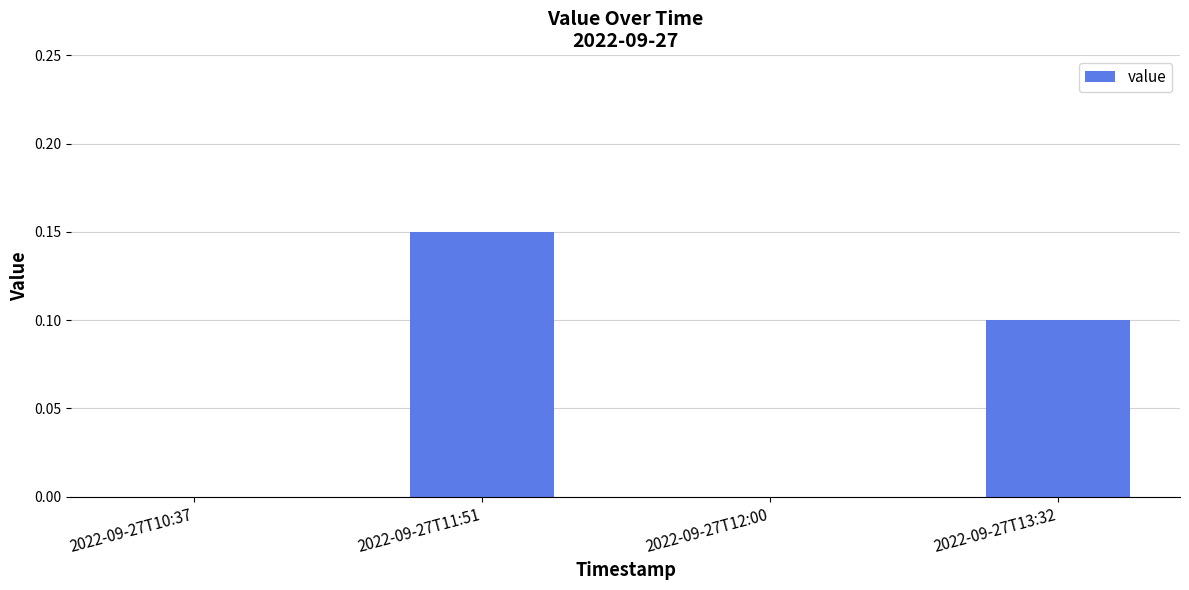

Which has a higher value, 2022-09-27T13:32 or 2022-09-27T11:51?

2022-09-27T11:51